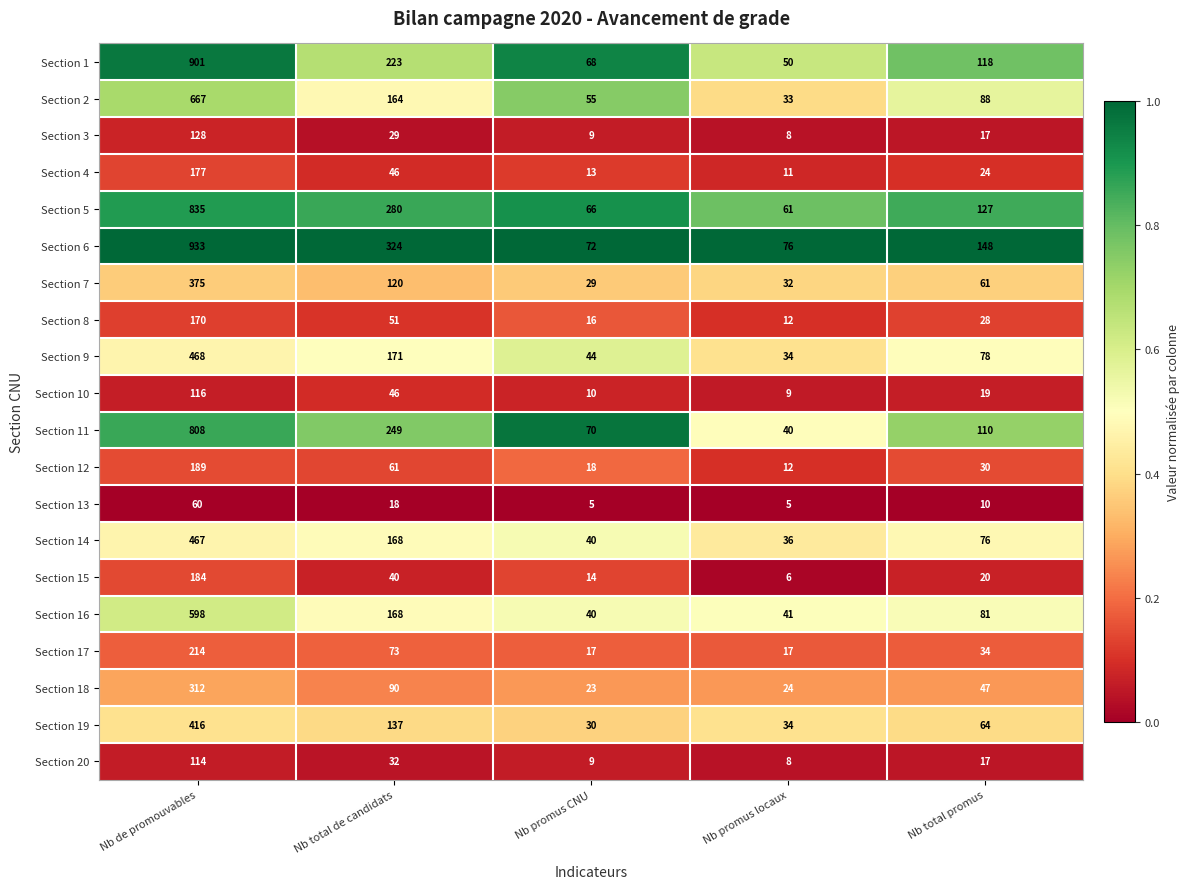

What is the average value of the Section 4 series?

54